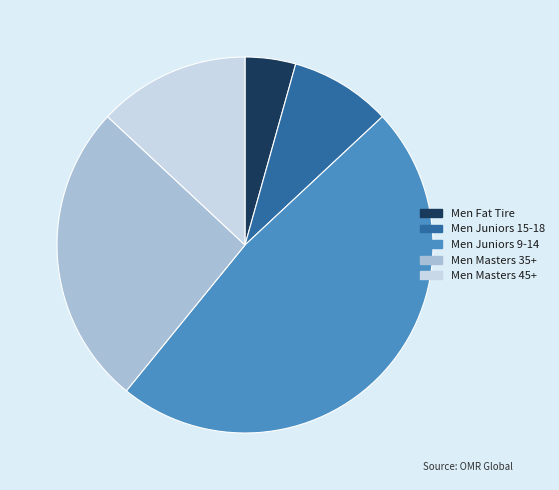

Rank the categories by value from highest to lowest.

Men Juniors 9-14, Men Masters 35+, Men Masters 45+, Men Juniors 15-18, Men Fat Tire